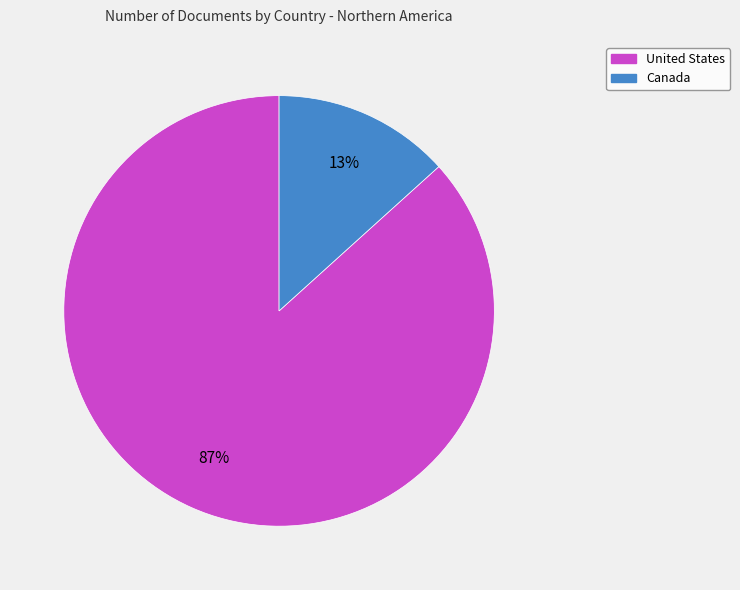

To the nearest percent, what is the combined percentage of Canada and United States?

100%